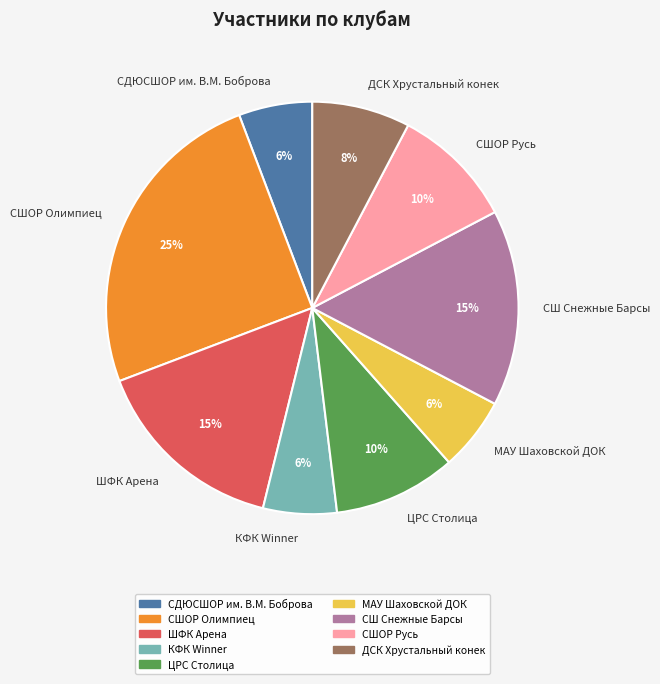

To the nearest percent, what is the difference between the largest and smallest slice percentages?

19%